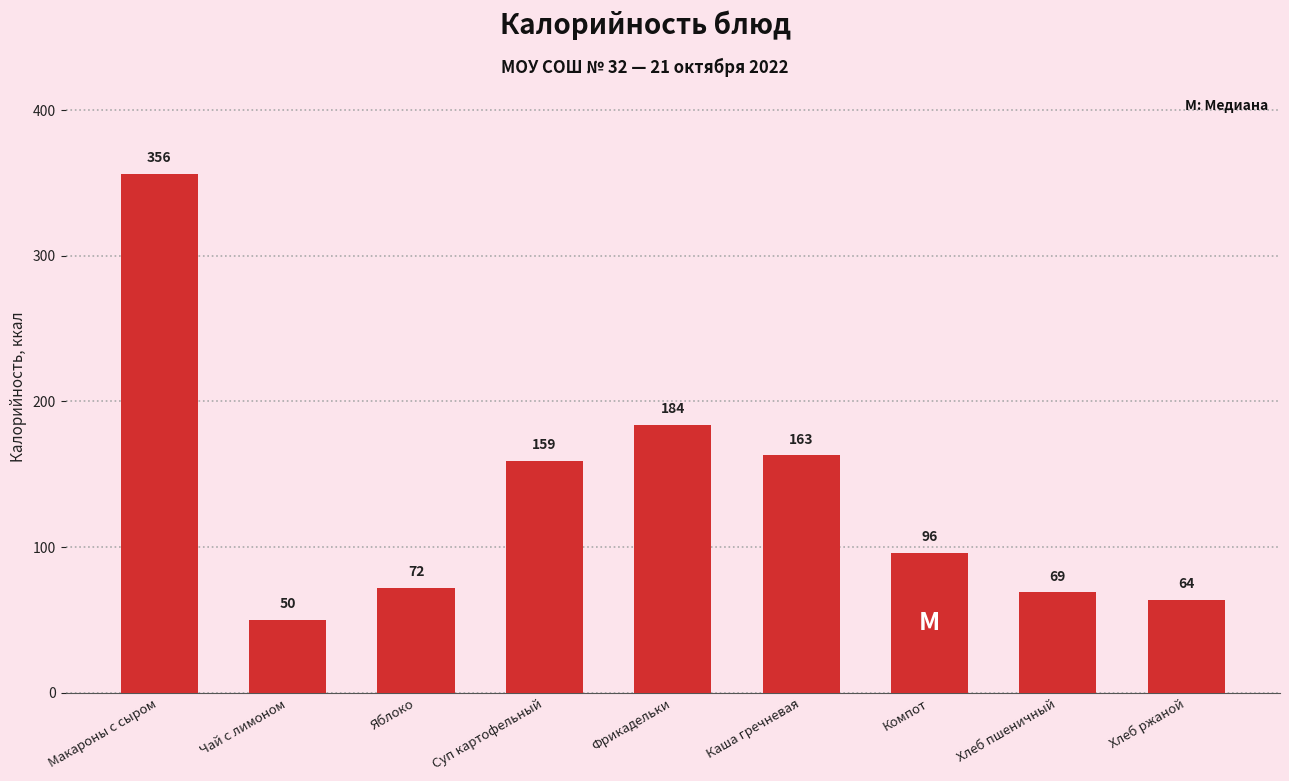

Reading right to left, list all the values displayed in this chart.

Хлеб ржаной=64	Хлеб пшеничный=69	Компот=96	Каша гречневая=163	Фрикадельки=184	Суп картофельный=159	Яблоко=72	Чай с лимоном=50	Макароны с сыром=356